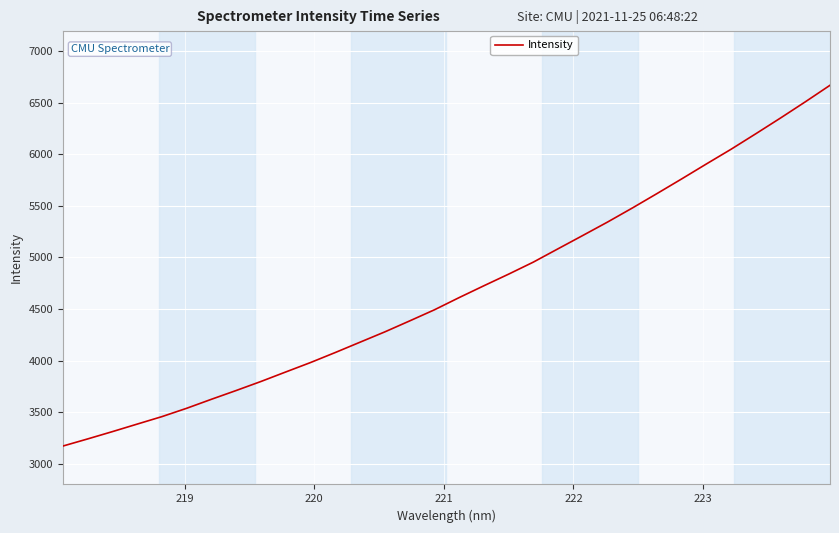

What is the greatest value displayed?

6669.1